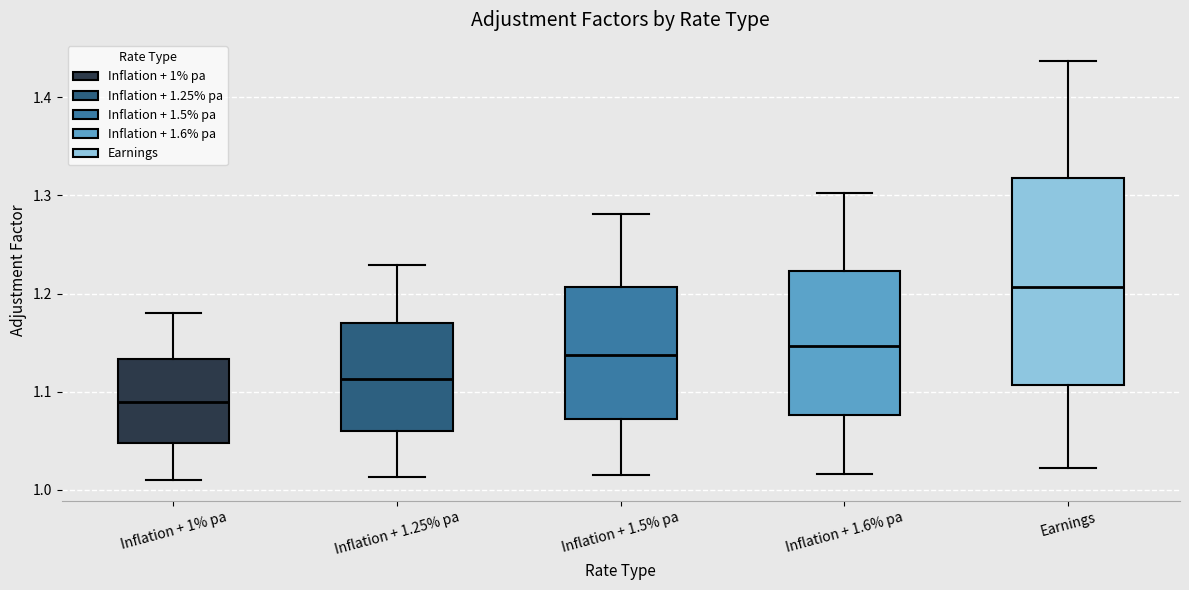

Which box's median line is the lowest?

Inflation + 1% pa